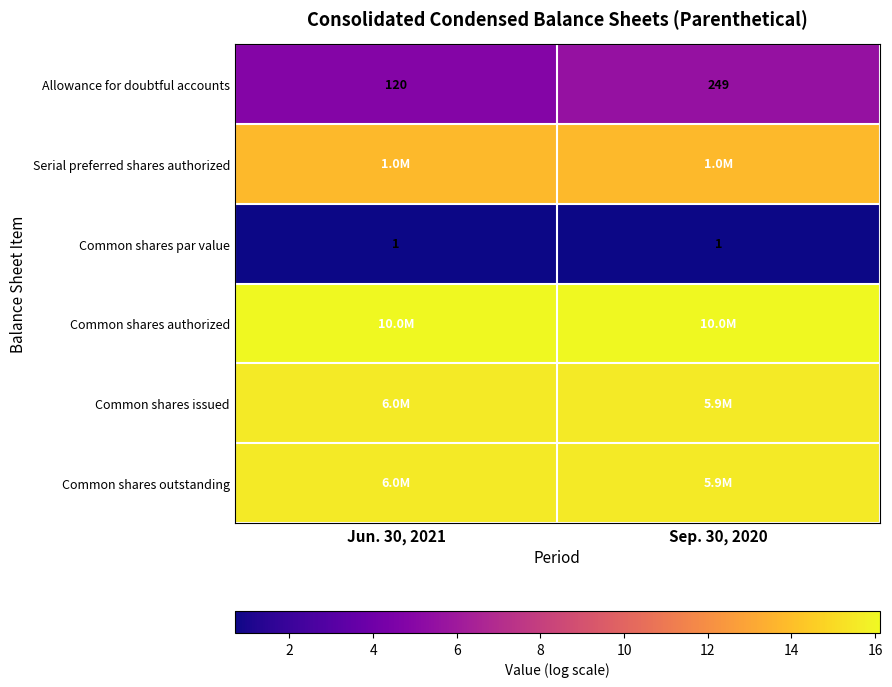

The row_0 series shows 2.2 at Jun. 30, 2021. True or false?

False